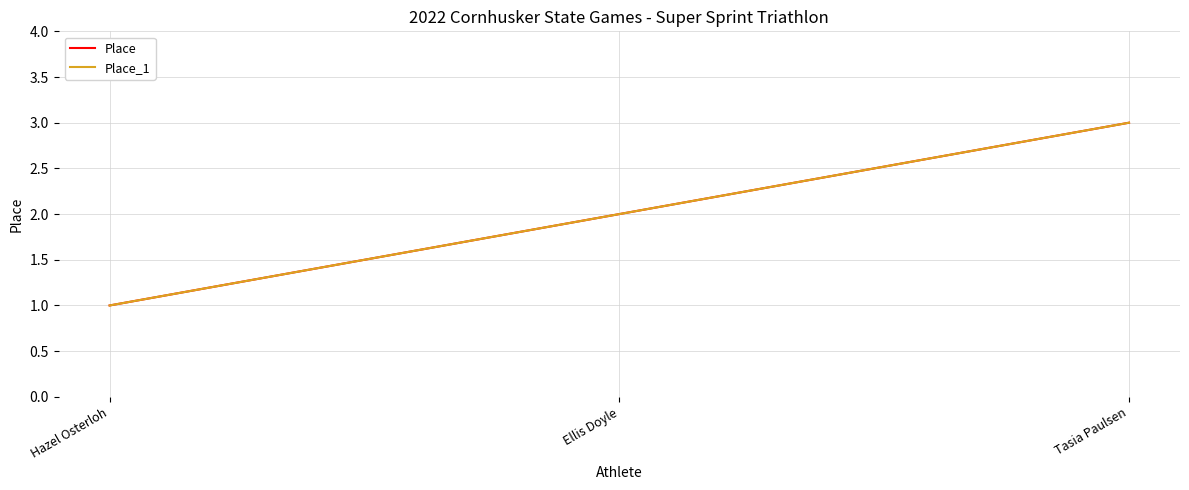

Does the chart display data point markers on the line(s)?

No